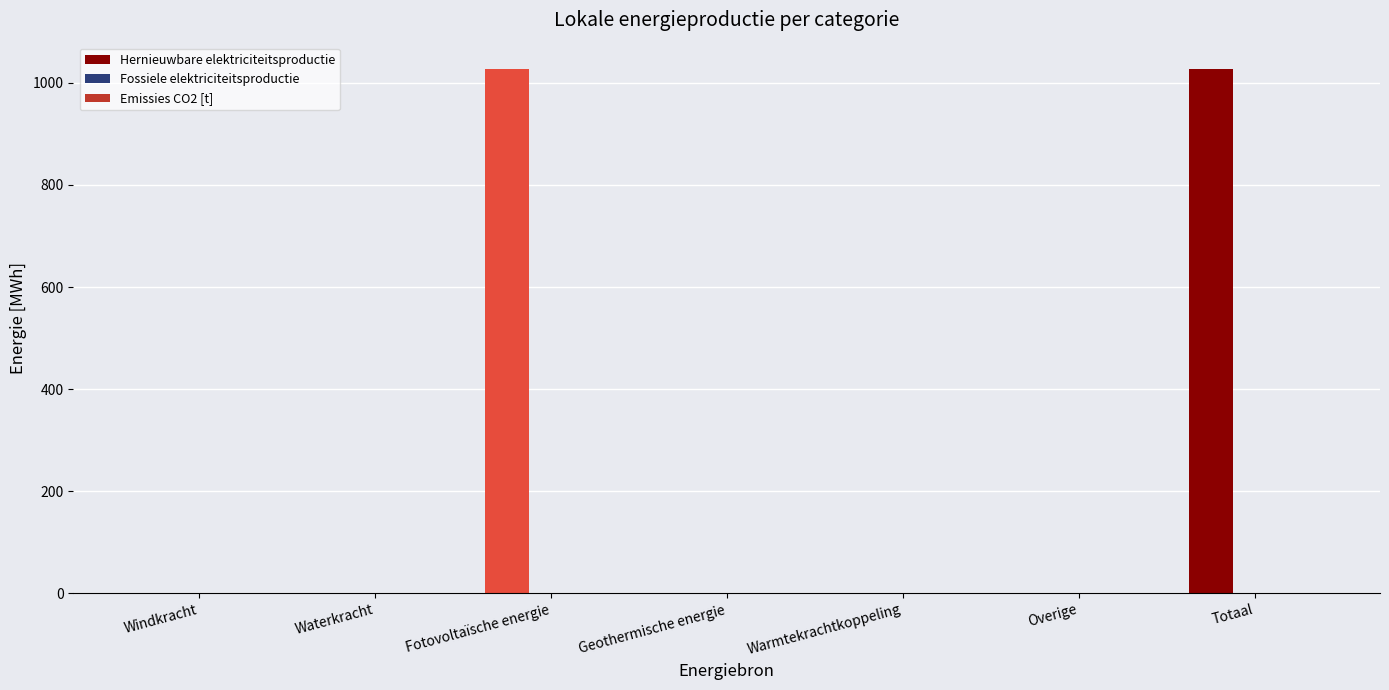

Which has a higher value, Overige or Fotovoltaïsche energie?

Fotovoltaïsche energie